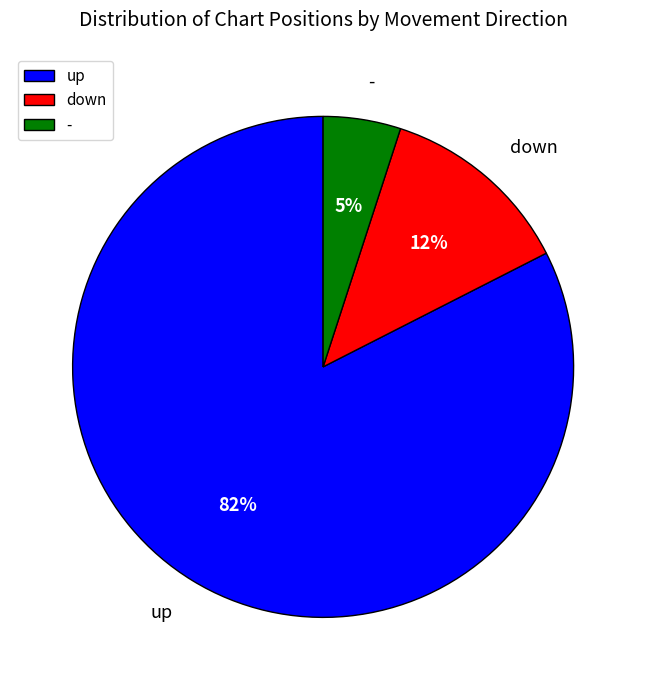

To the nearest percent, what is the difference between the - and up slice percentages?

78%